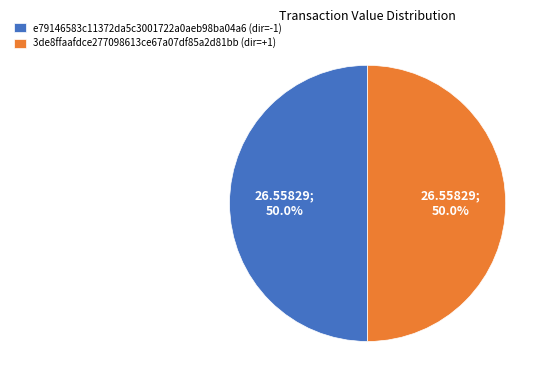

Combined, what portion of the pie is 3de8ffaafdce277098613ce67a07df85a2d81bb (dir=+1) and e79146583c11372da5c3001722a0aeb98ba04a6 (dir=-1)?

100.0%